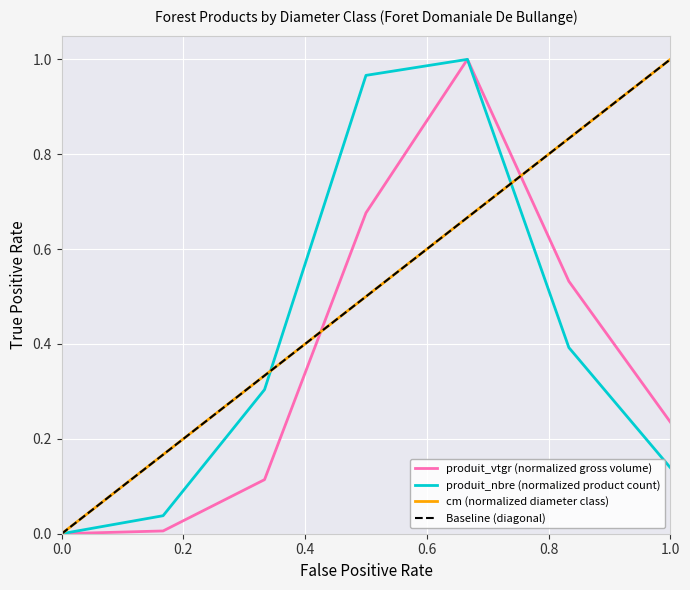

The cm (normalized diameter class) series shows -0.7 at 0.0. True or false?

False